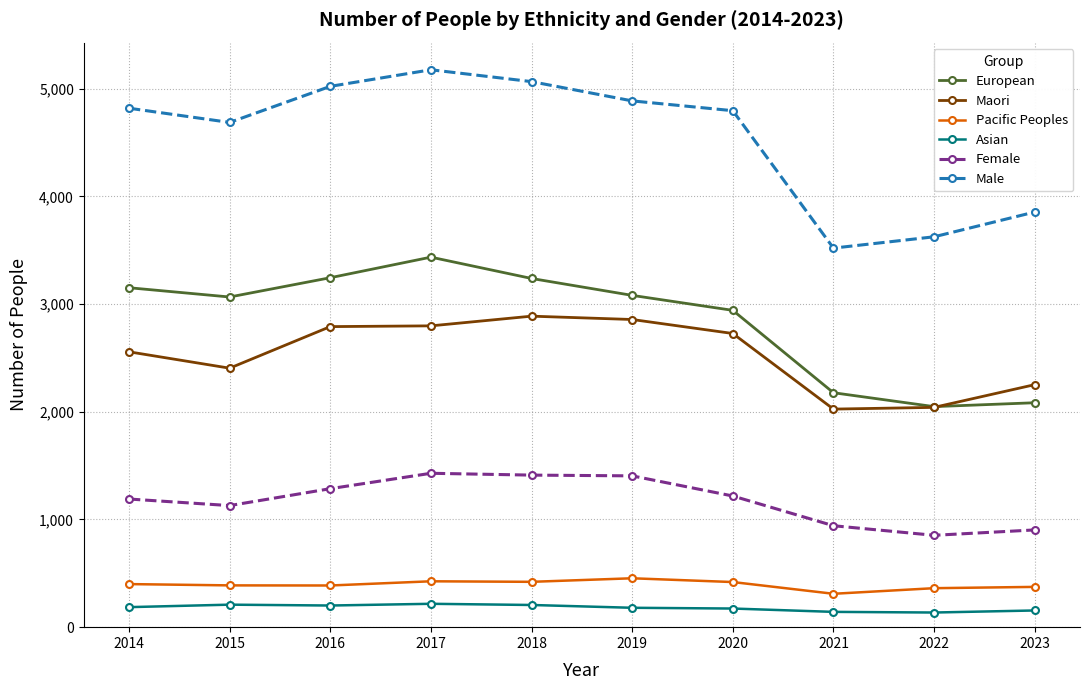

What is the approximate value of Male at 2014, to the nearest 10?

4820